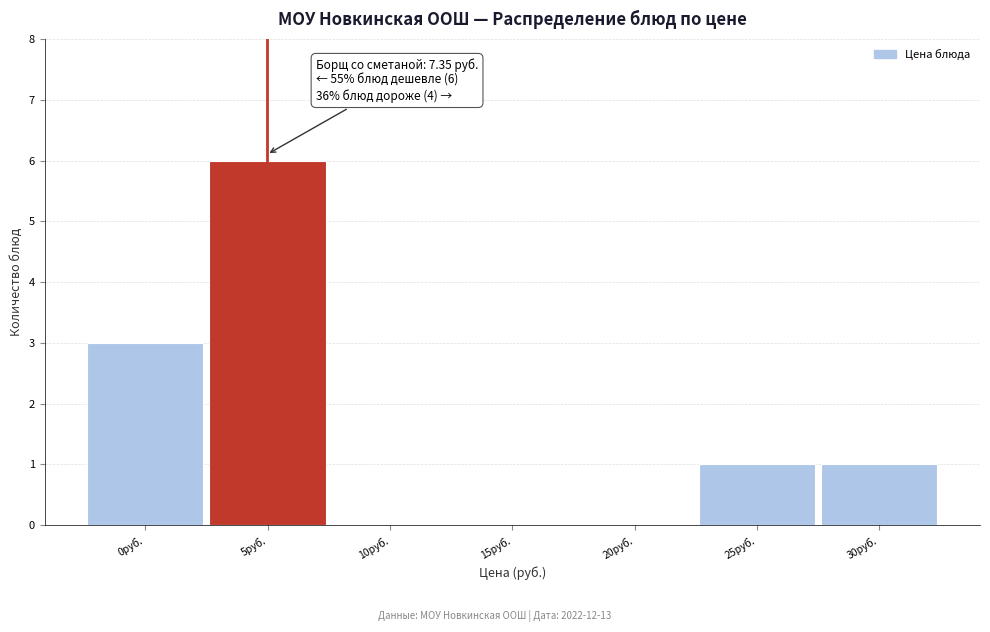

Reading left to right, what are all the values shown in this chart?

0руб.=3	5руб.=6	10руб.=0	15руб.=0	20руб.=0	25руб.=1	30руб.=1